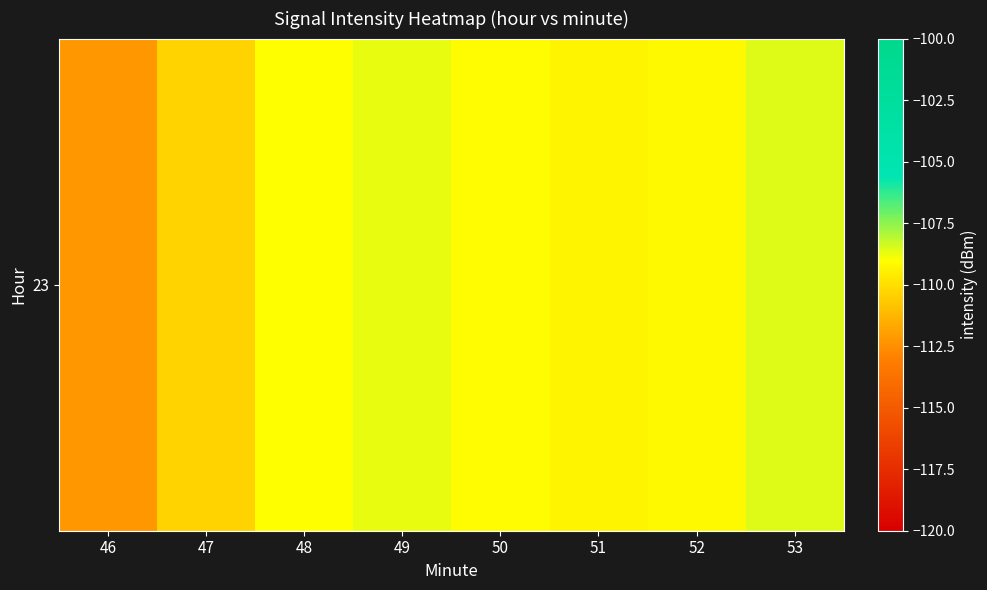

The chart shows a value of -109.2 at 52. True or false?

True